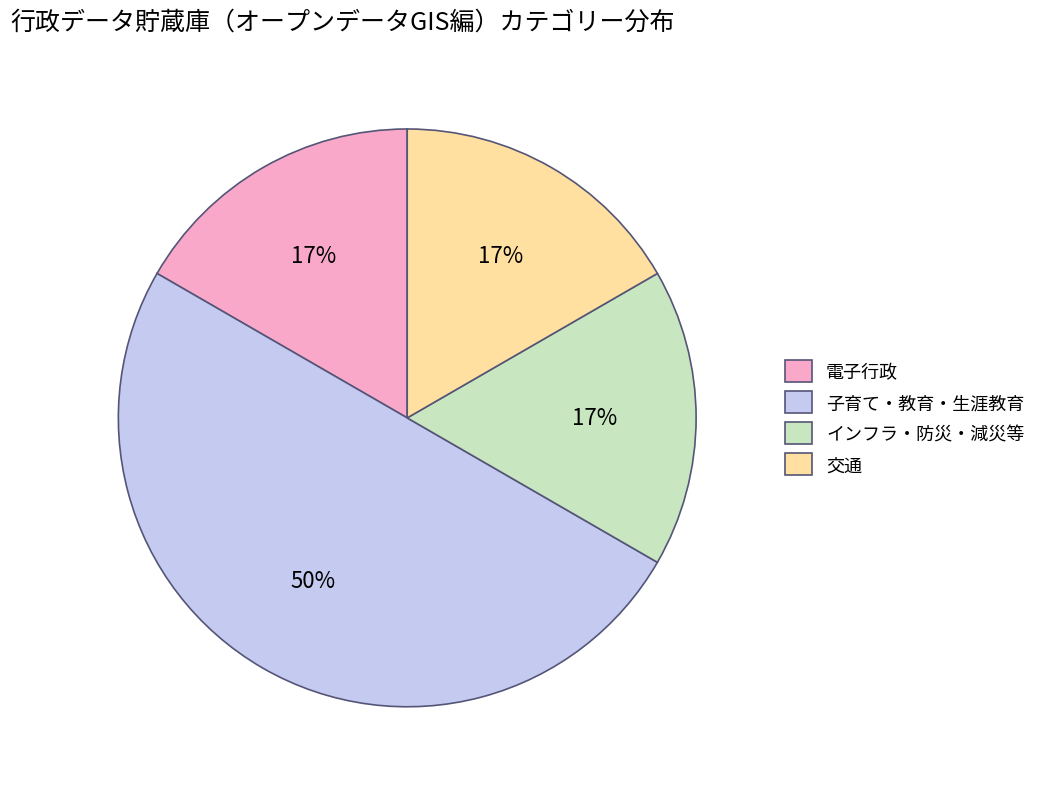

To the nearest percent, what is the difference between the largest and smallest slice percentages?

33%